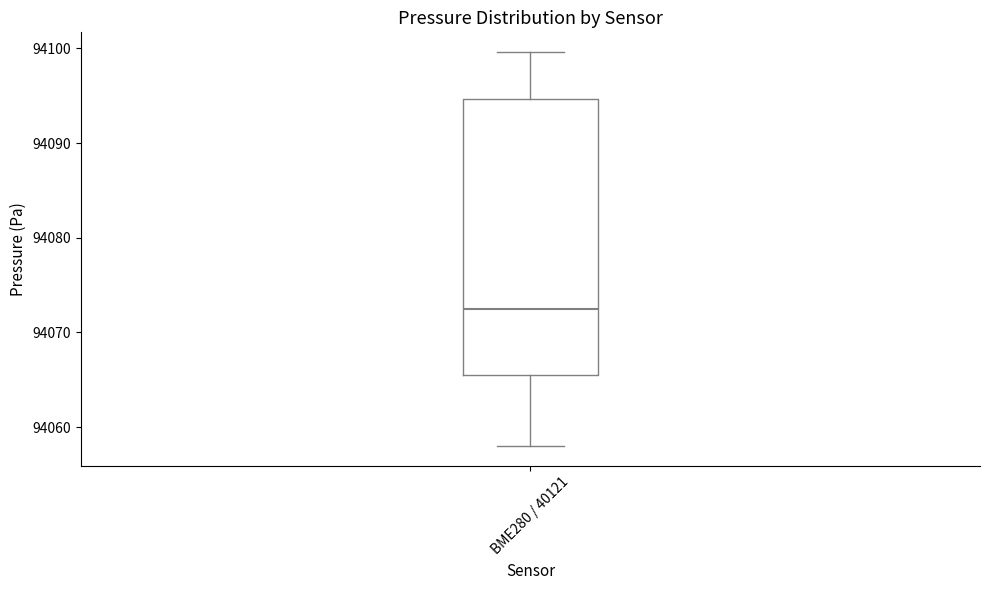

Where does the lower whisker of the box for BME280 / 40121 end on the y-axis? The values are not printed on the chart, so give them approximately, as read against the axis.

94058